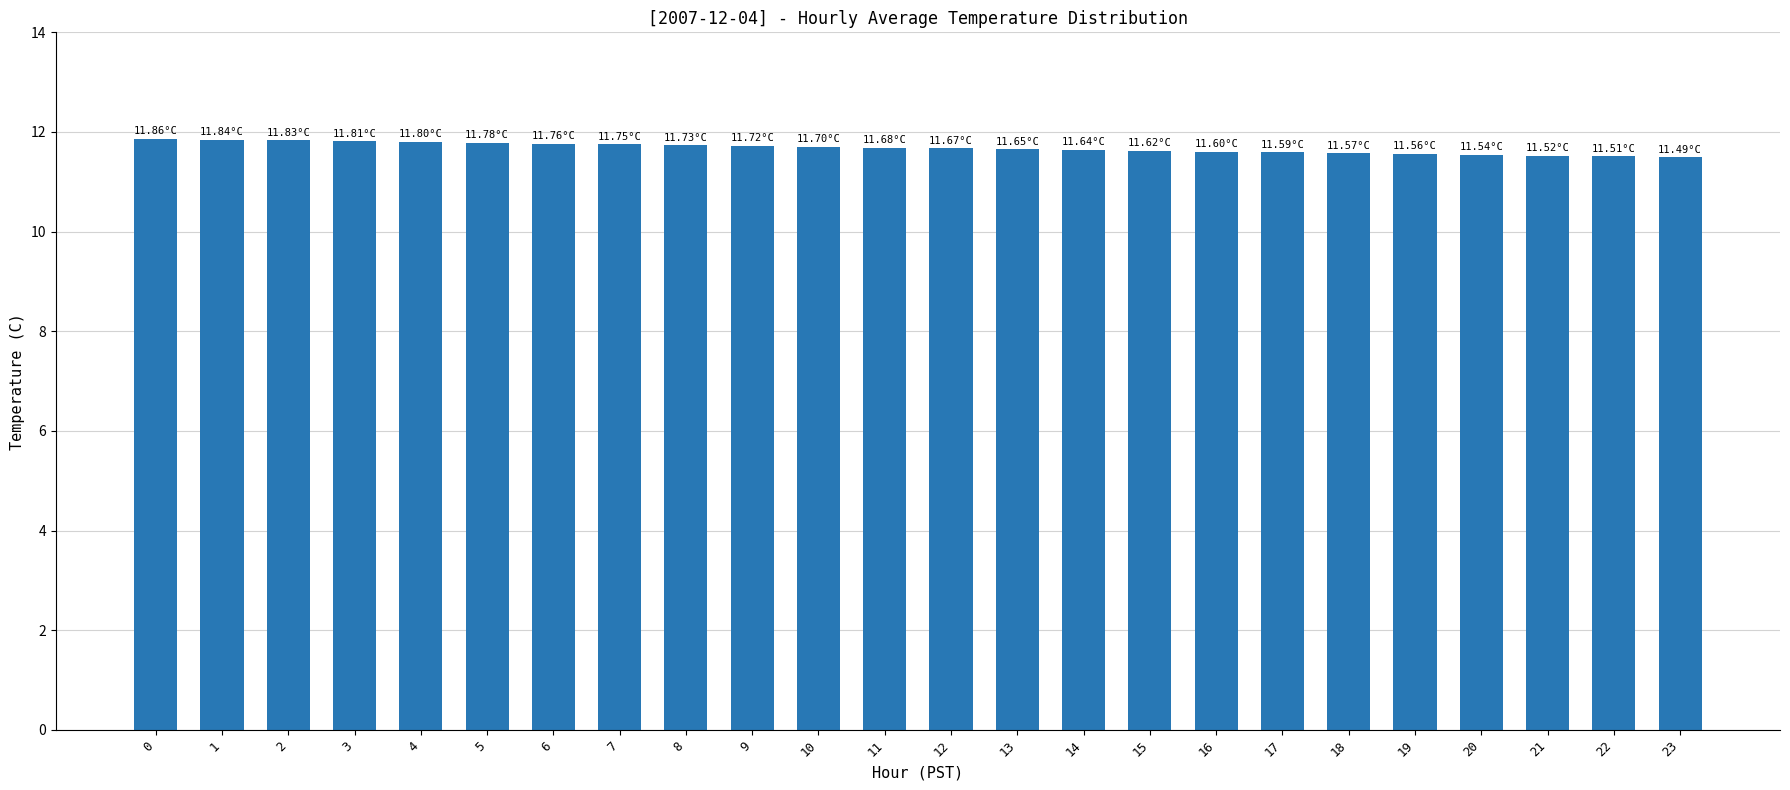

The chart shows a value of 11.7 at 10. True or false?

True